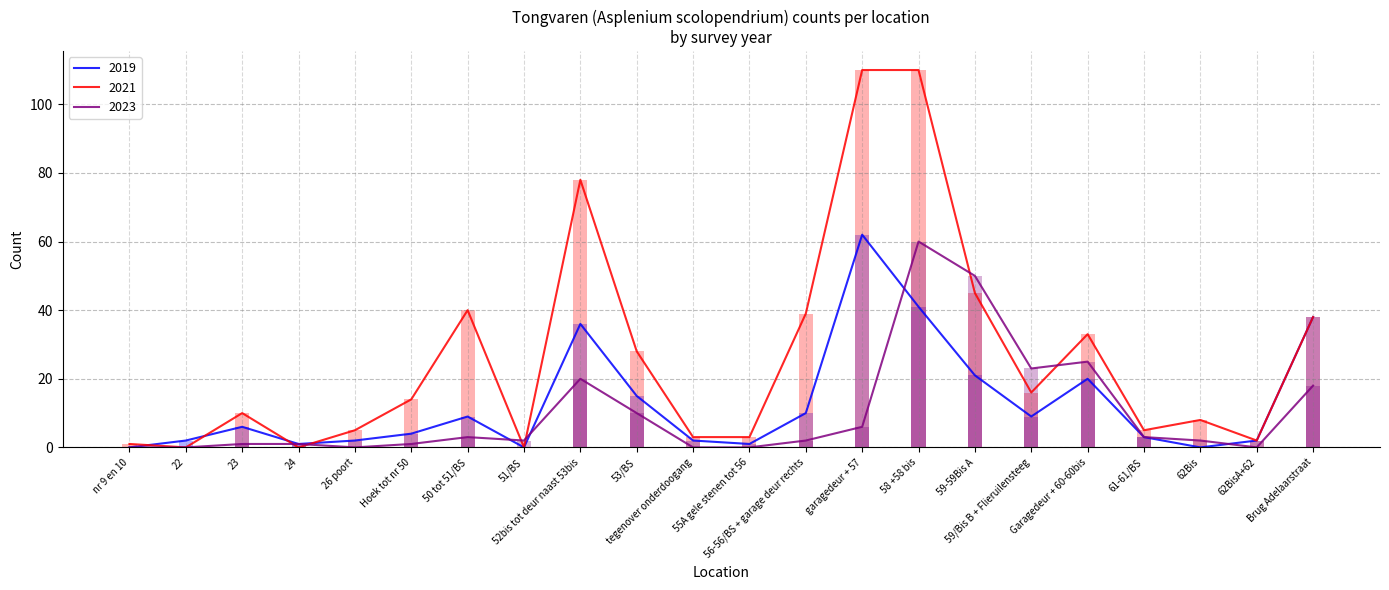

Is it true that 2021 equals 38 at Brug Adelaarstraat?

True